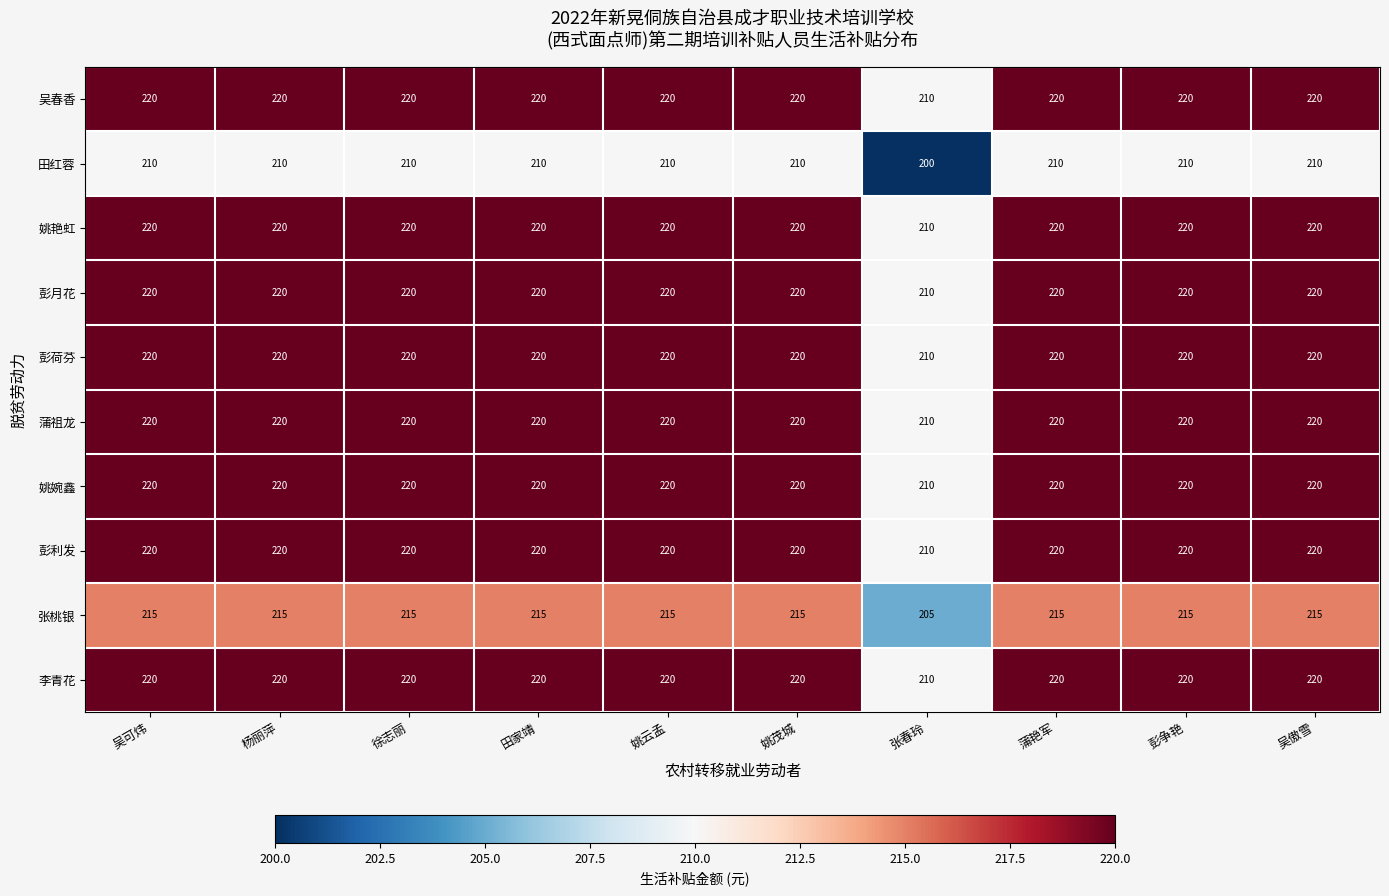

How many 吴春香 values are between 220 and 221?

9